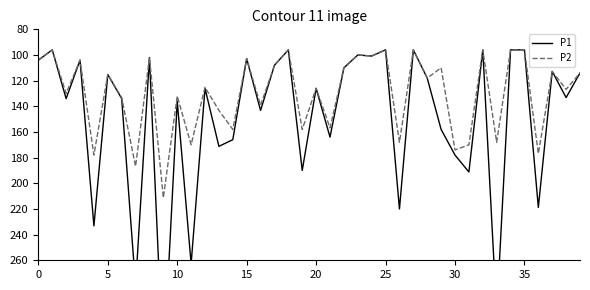

What is the label of the 33rd point from the left?

32